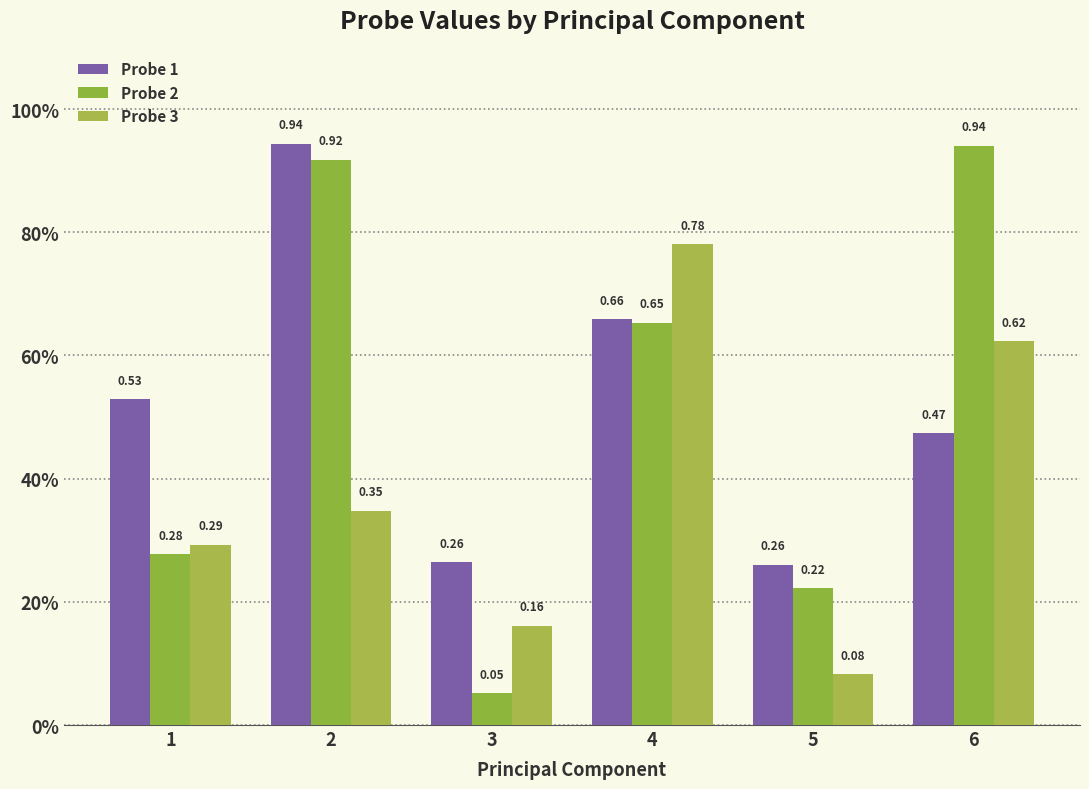

Reading right to left, extract all data points from this chart.

Probe 1: 0.5	0.3	0.7	0.3	0.9	0.5
Probe 2: 0.9	0.2	0.7	0.1	0.9	0.3
Probe 3: 0.6	0.1	0.8	0.2	0.3	0.3